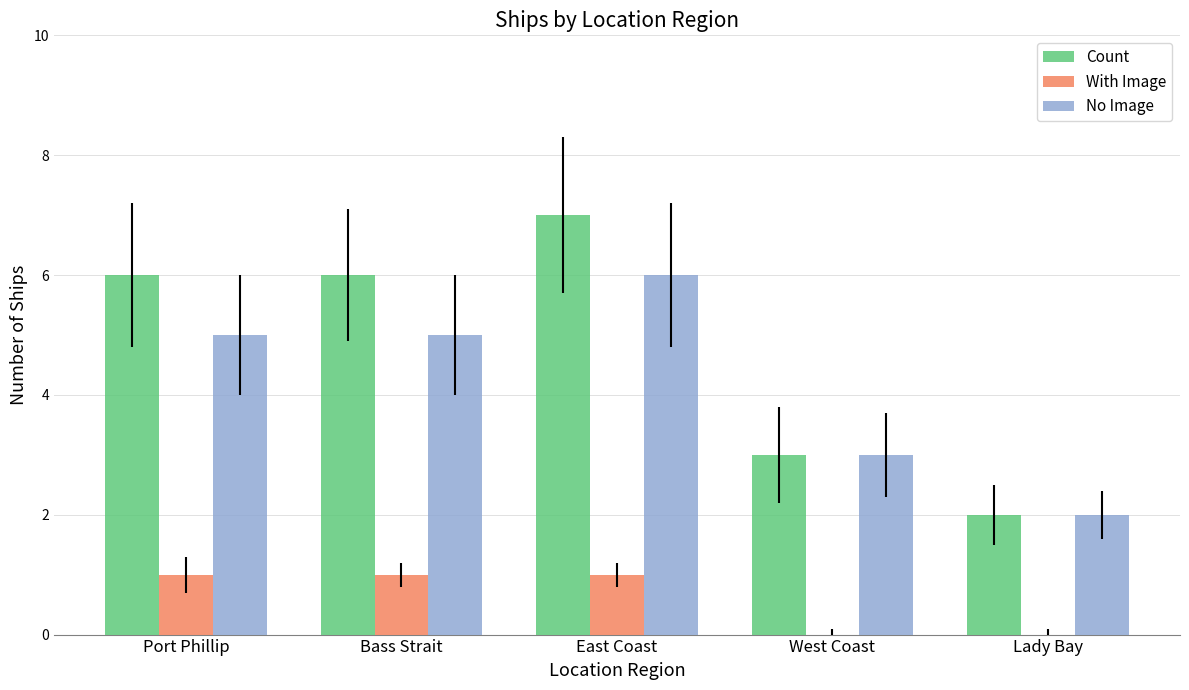

At which label does No Image reach its peak?

East Coast